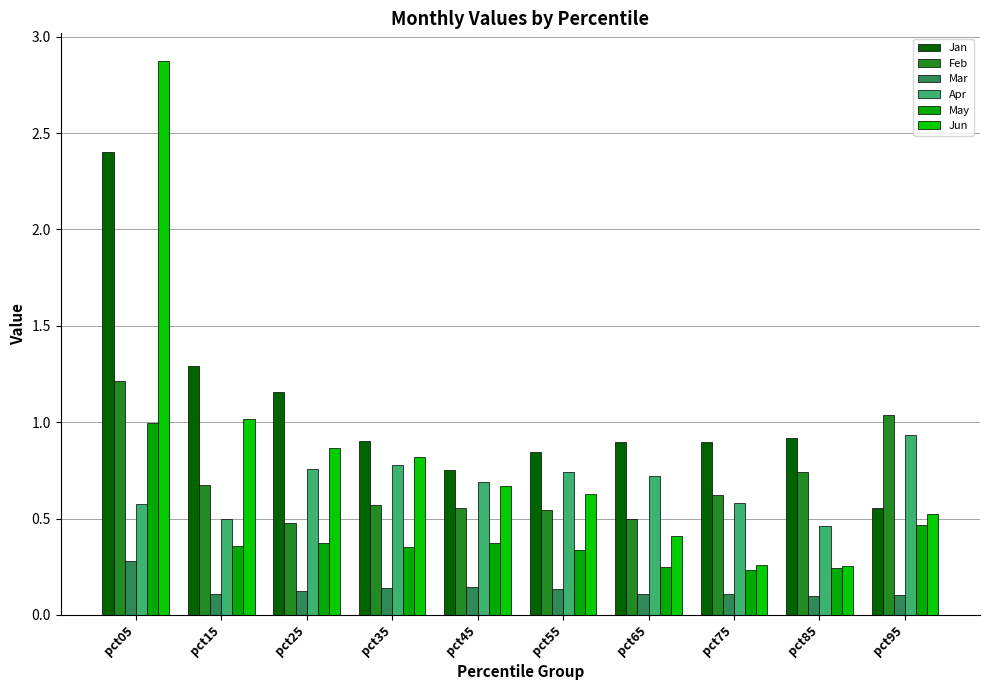

Does the chart contain any negative values?

No